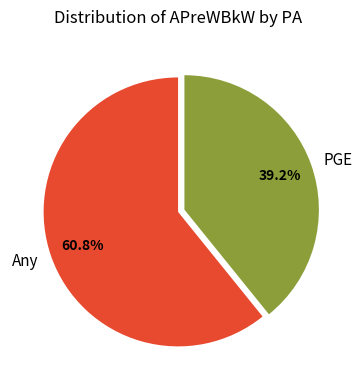

Do Any and PGE together represent more than half of the pie?

Yes